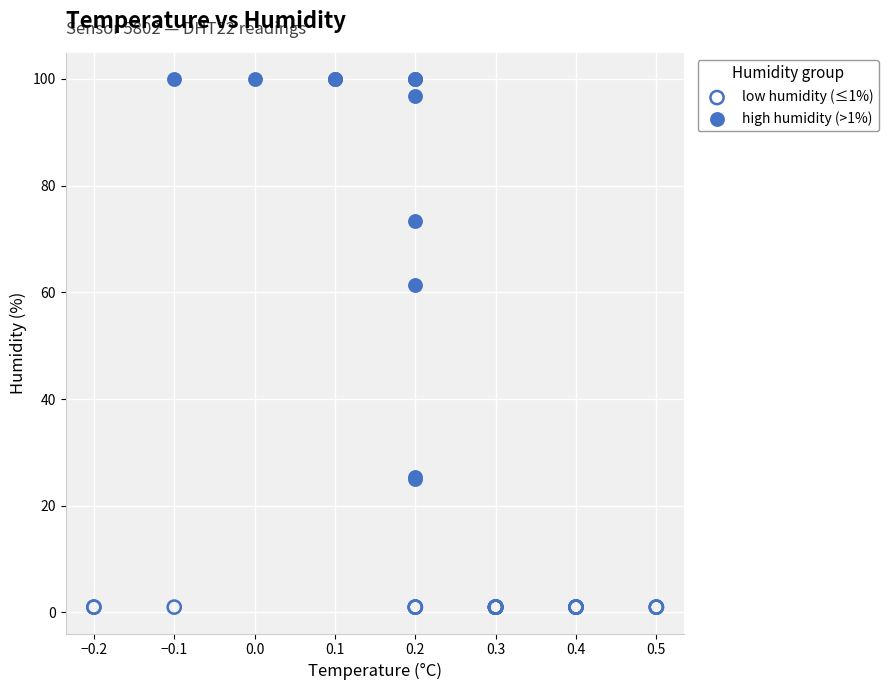

Which series contains the lowest Y value?

low humidity (≤1%)